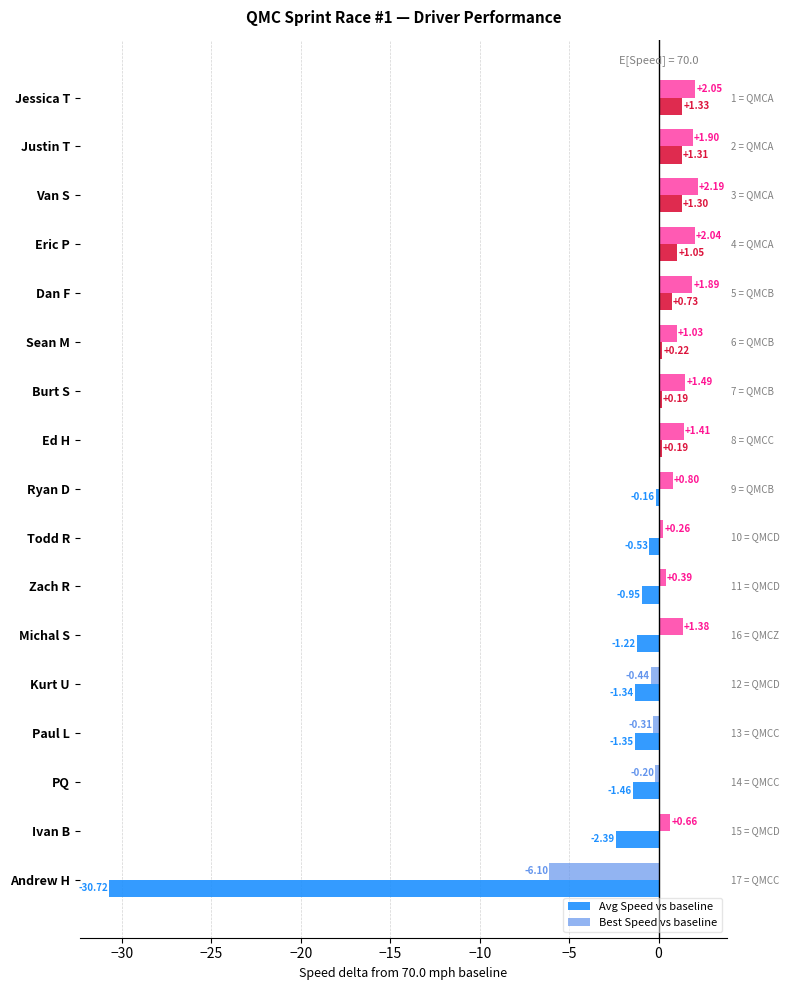

How many negative values does the Avg Speed vs baseline series have?

9